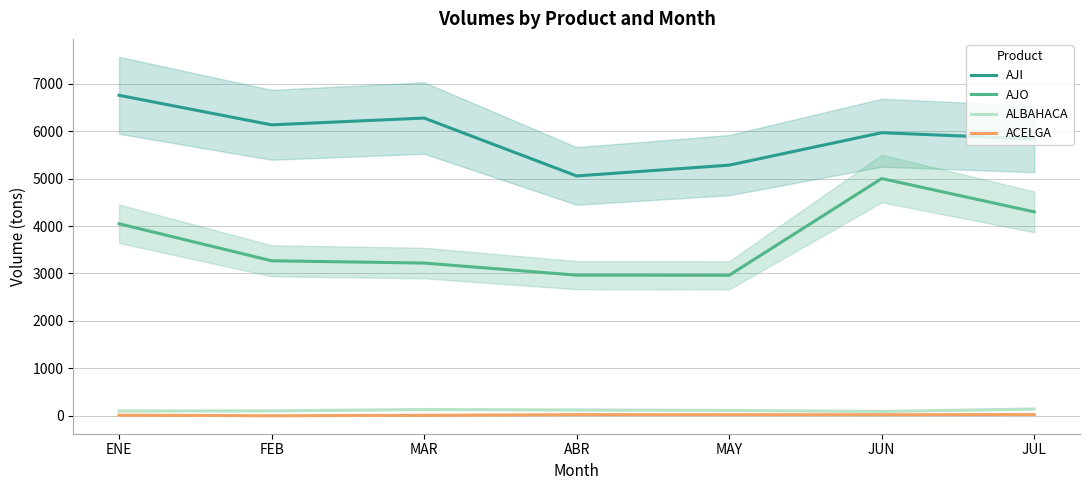

How many series are shown in this chart?

4